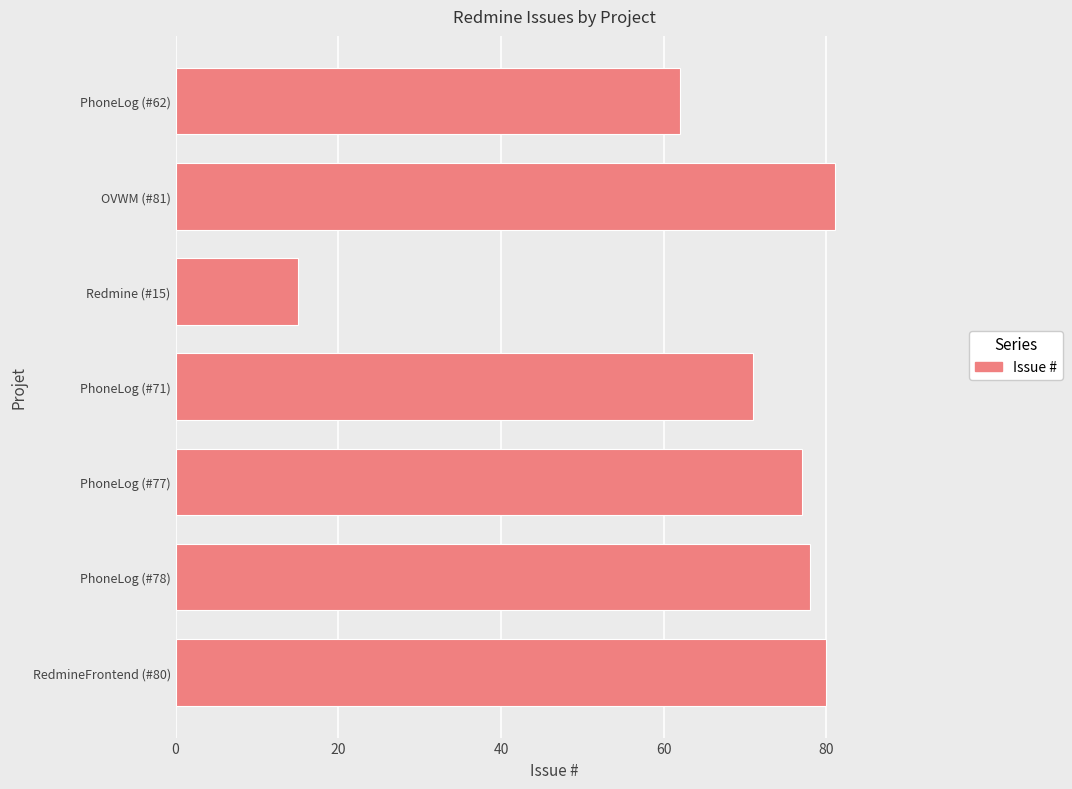

What is the average value?

66